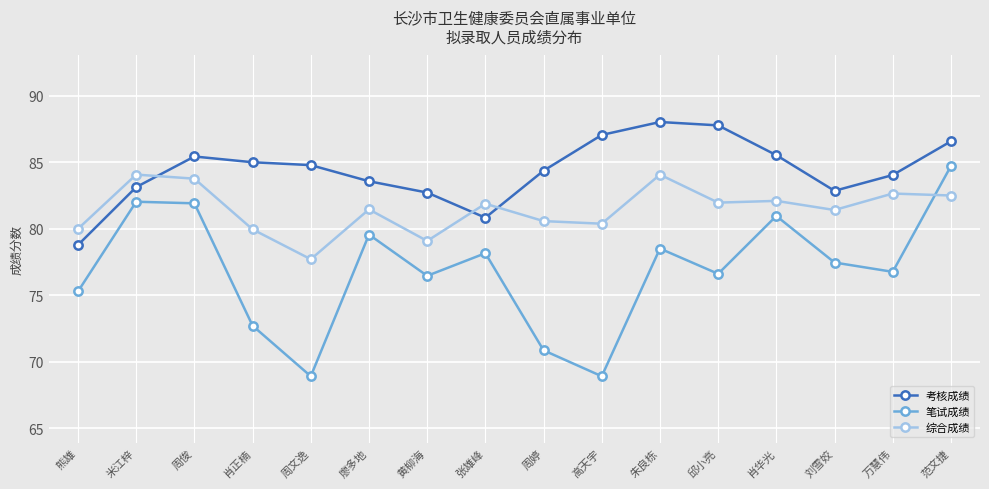

The 笔试成绩 series shows 37.2 at 廖多地. True or false?

False